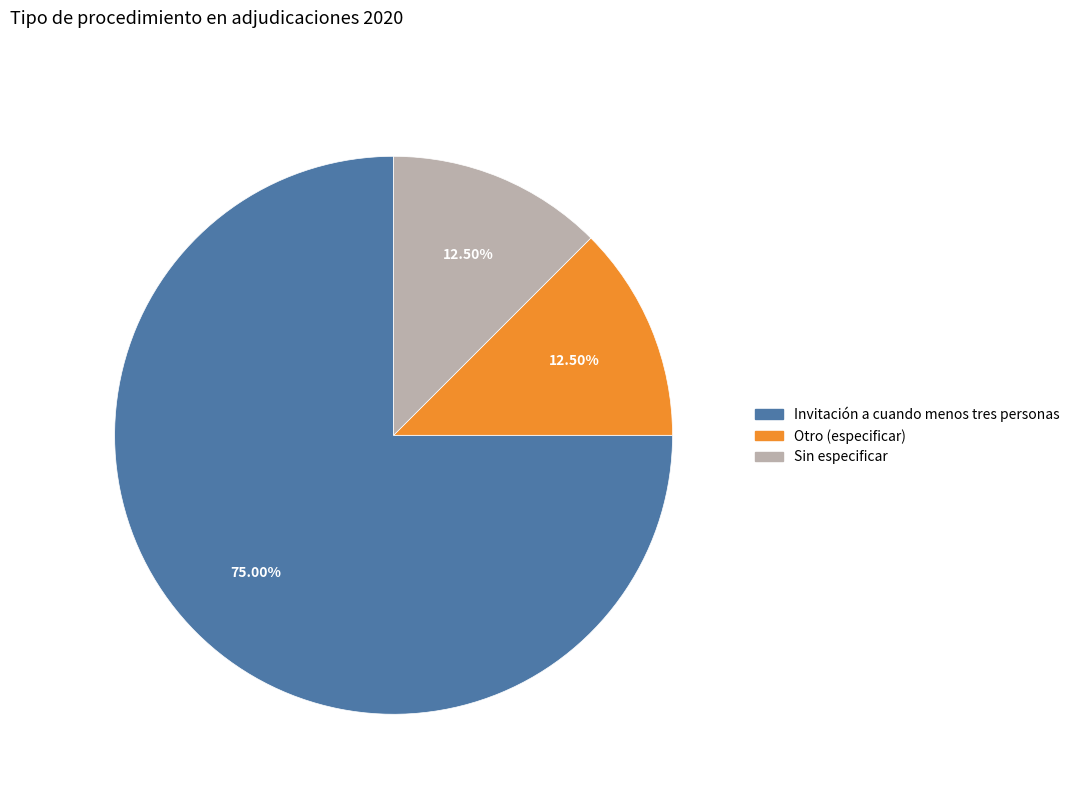

Does Otro (especificar) represent more than half of the total?

No